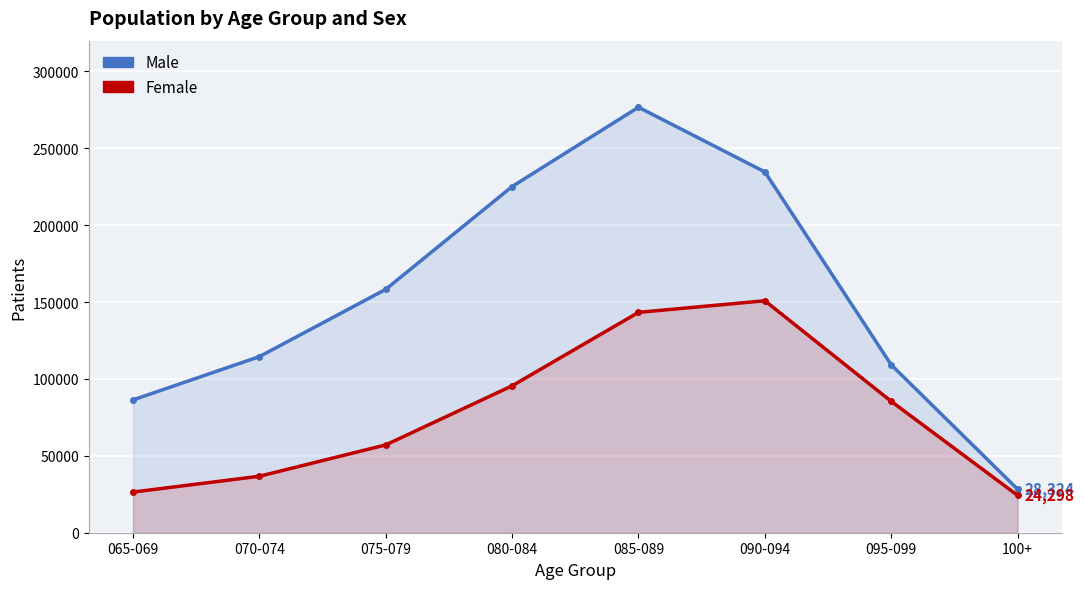

Which has a higher value, 070-074 or 085-089?

085-089